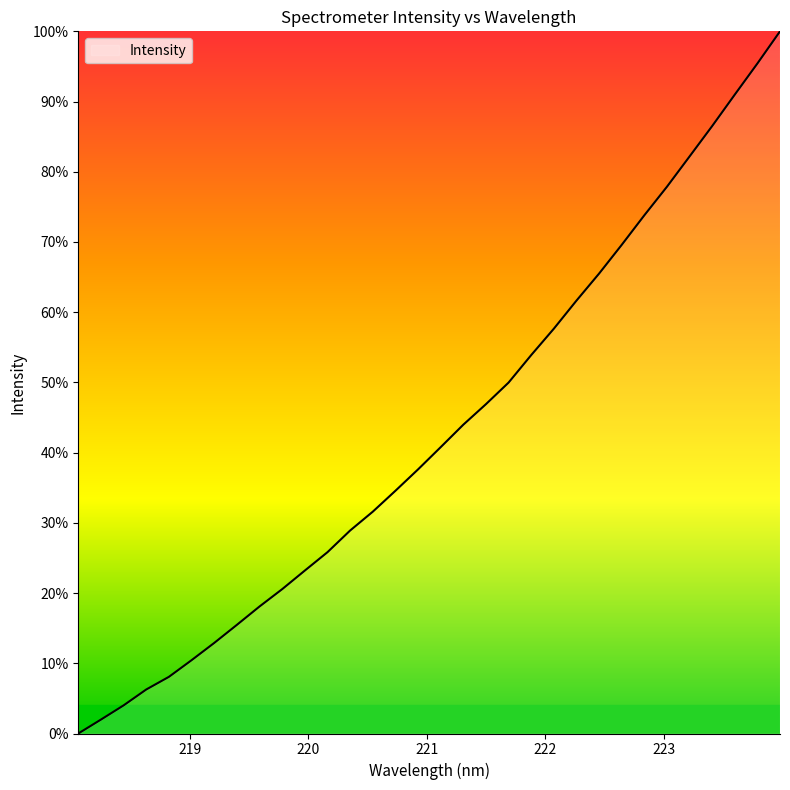

What is the maximum value shown in the chart?

100.0